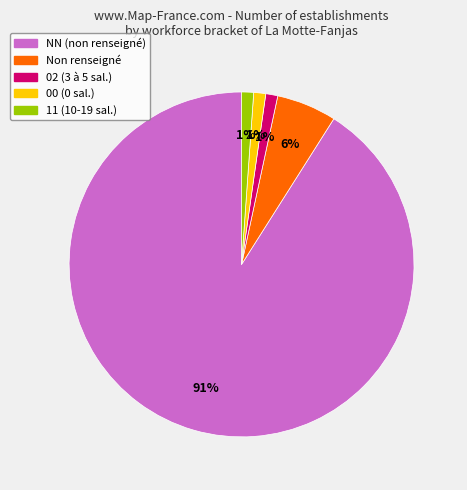

How many segments does this pie chart have?

5